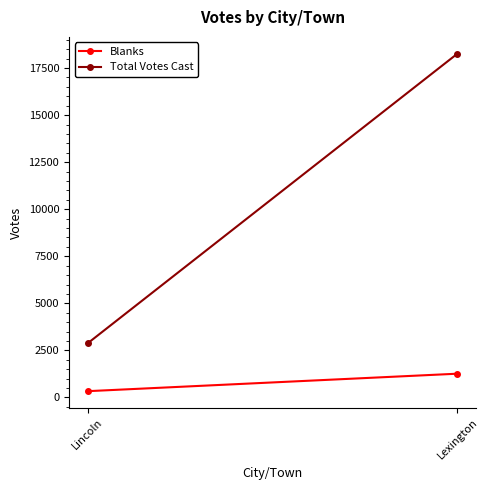

What is the label of the 2nd point from the left?

Lexington